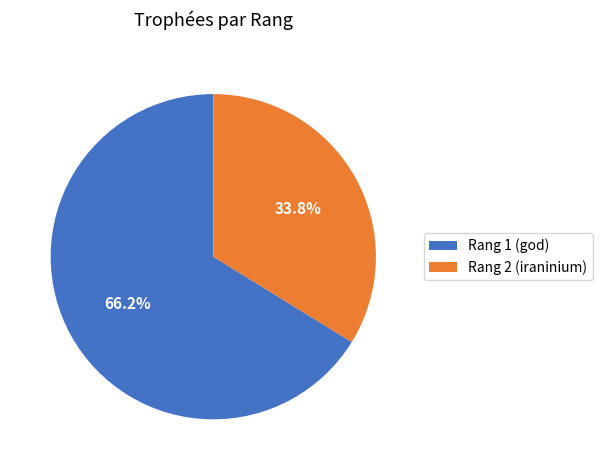

What is the majority slice?

Rang 1 (god)